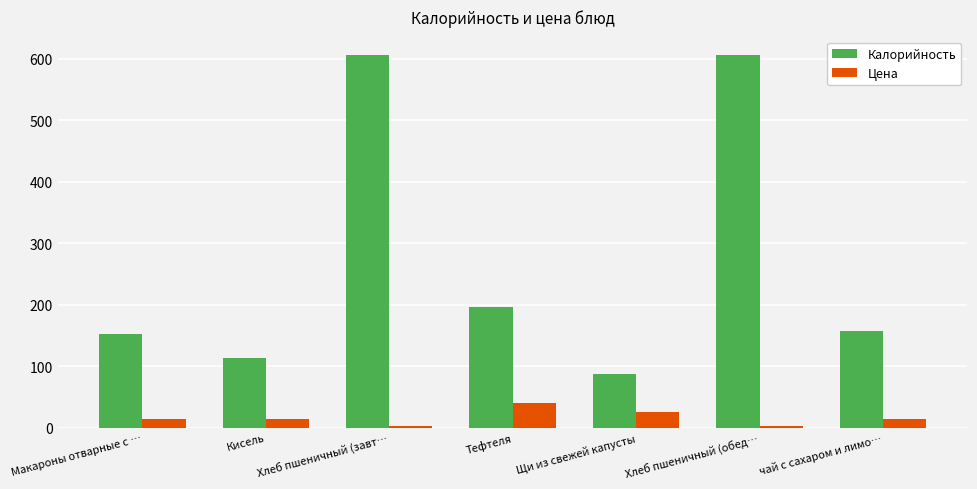

What is the difference between the maximum and minimum values in the Цена series?

37.0